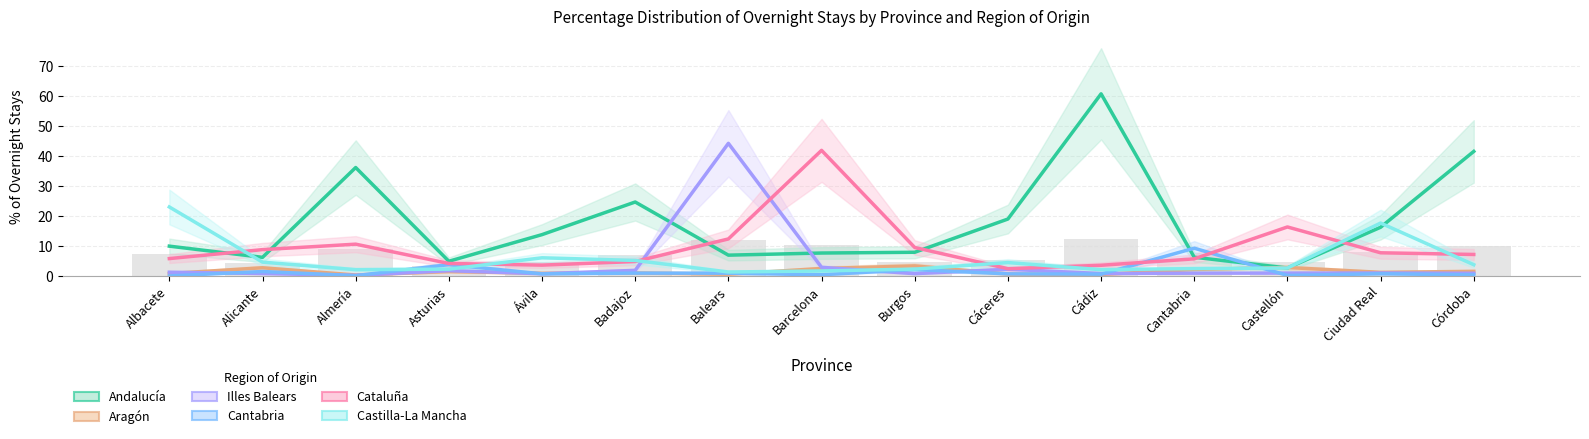

Are the bars grouped side by side (vs. stacked)?

Yes